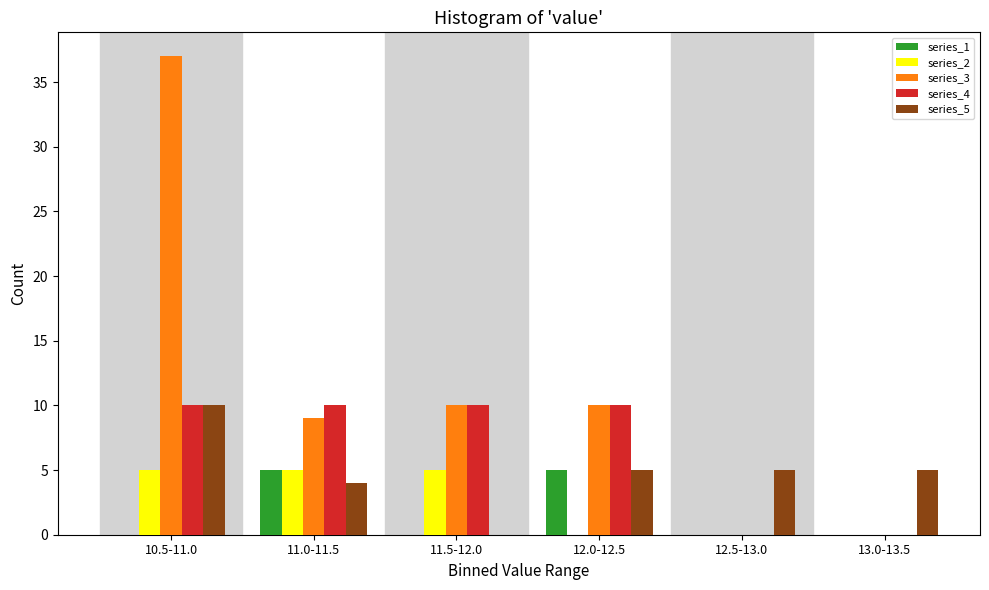

Reading right to left, extract all data points from this chart.

series_1: 13.0-13.5=0	12.5-13.0=0	12.0-12.5=5	11.5-12.0=0	11.0-11.5=5	10.5-11.0=0
series_2: 13.0-13.5=0	12.5-13.0=0	12.0-12.5=0	11.5-12.0=5	11.0-11.5=5	10.5-11.0=5
series_3: 13.0-13.5=0	12.5-13.0=0	12.0-12.5=10	11.5-12.0=10	11.0-11.5=9	10.5-11.0=37
series_4: 13.0-13.5=0	12.5-13.0=0	12.0-12.5=10	11.5-12.0=10	11.0-11.5=10	10.5-11.0=10
series_5: 13.0-13.5=5	12.5-13.0=5	12.0-12.5=5	11.5-12.0=0	11.0-11.5=4	10.5-11.0=10